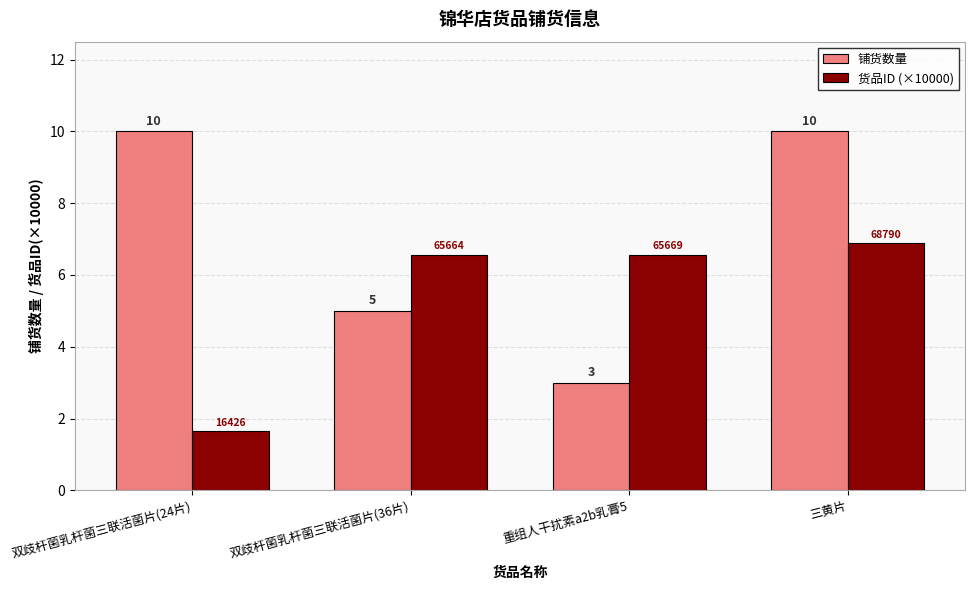

At which label does 货品ID (×10000) first exceed 6?

双歧杆菌乳杆菌三联活菌片(36片)